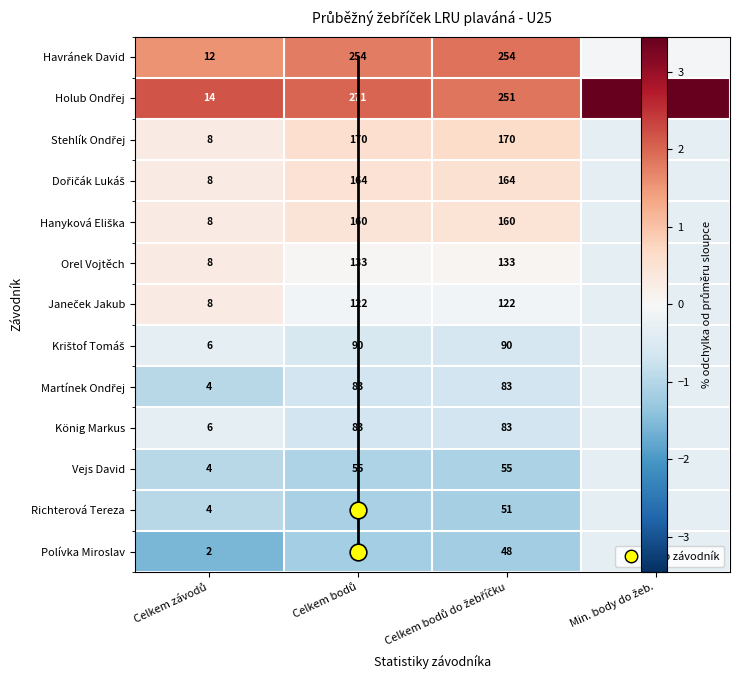

What is the highest value of the Polívka Miroslav series?

48